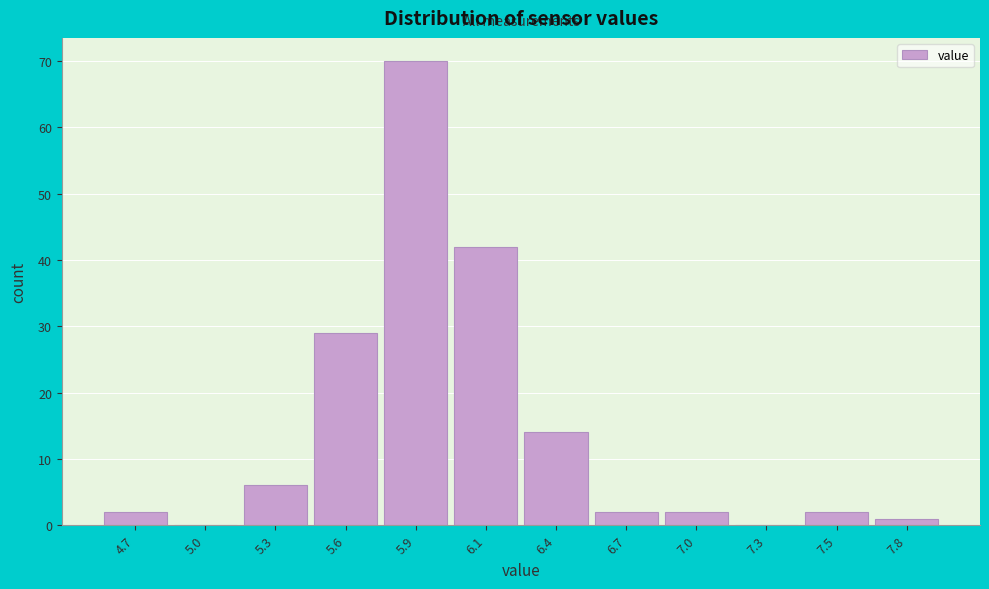

Reading left to right, transcribe all the data shown in this chart.

4.7=2	5.0=0	5.3=6	5.6=29	5.9=70	6.1=42	6.4=14	6.7=2	7.0=2	7.3=0	7.5=2	7.8=1